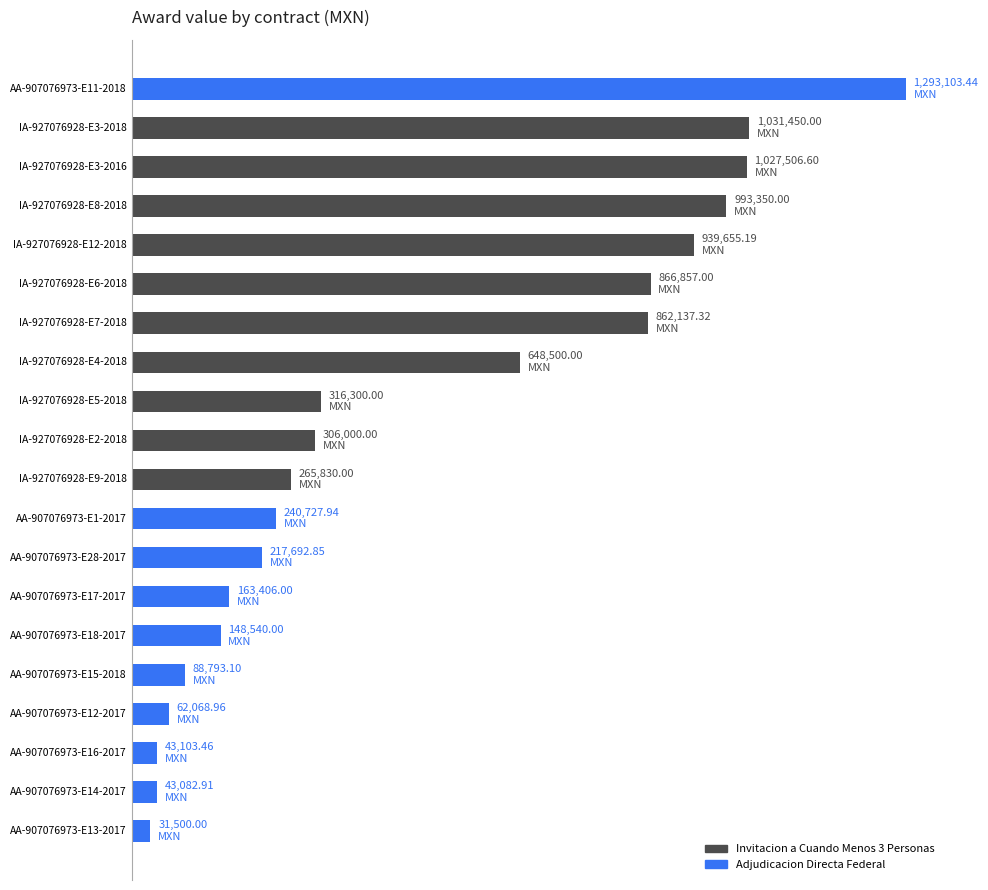

Does the chart contain any negative values?

No